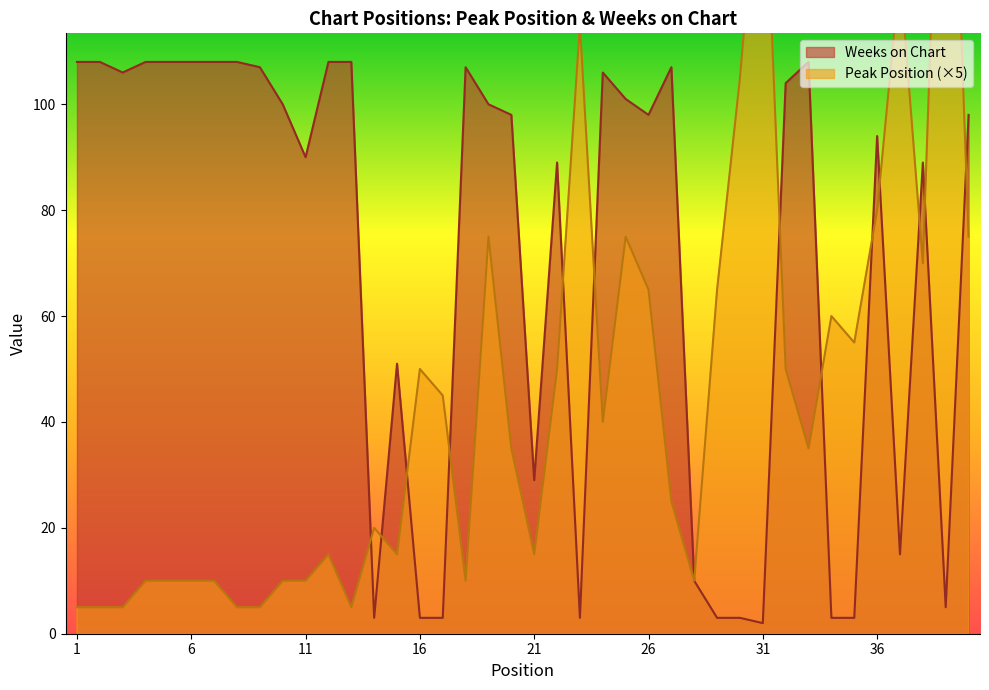

What is the difference between the maximum and minimum values in the Weeks on Chart series?

106